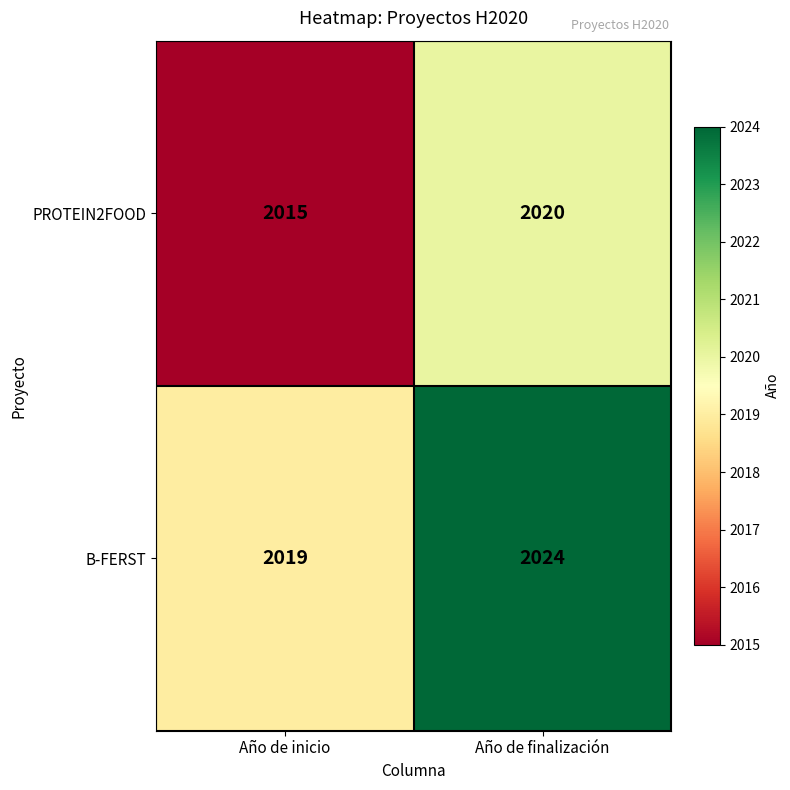

How many categories are shown in the chart?

2